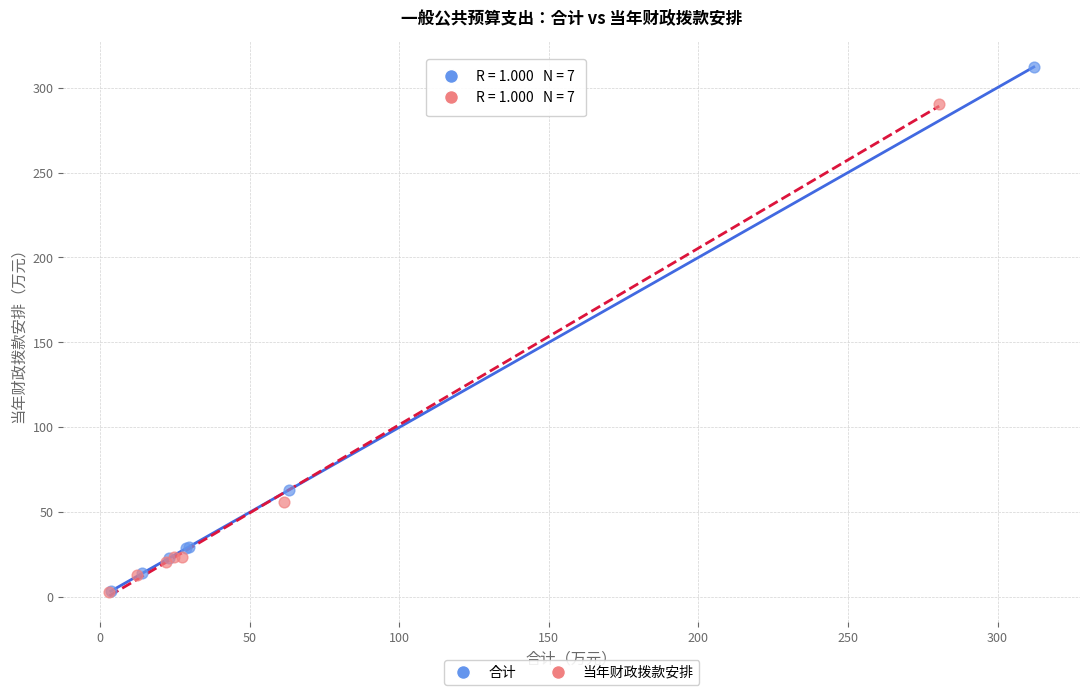

Which series has the widest spread of Y values?

合计